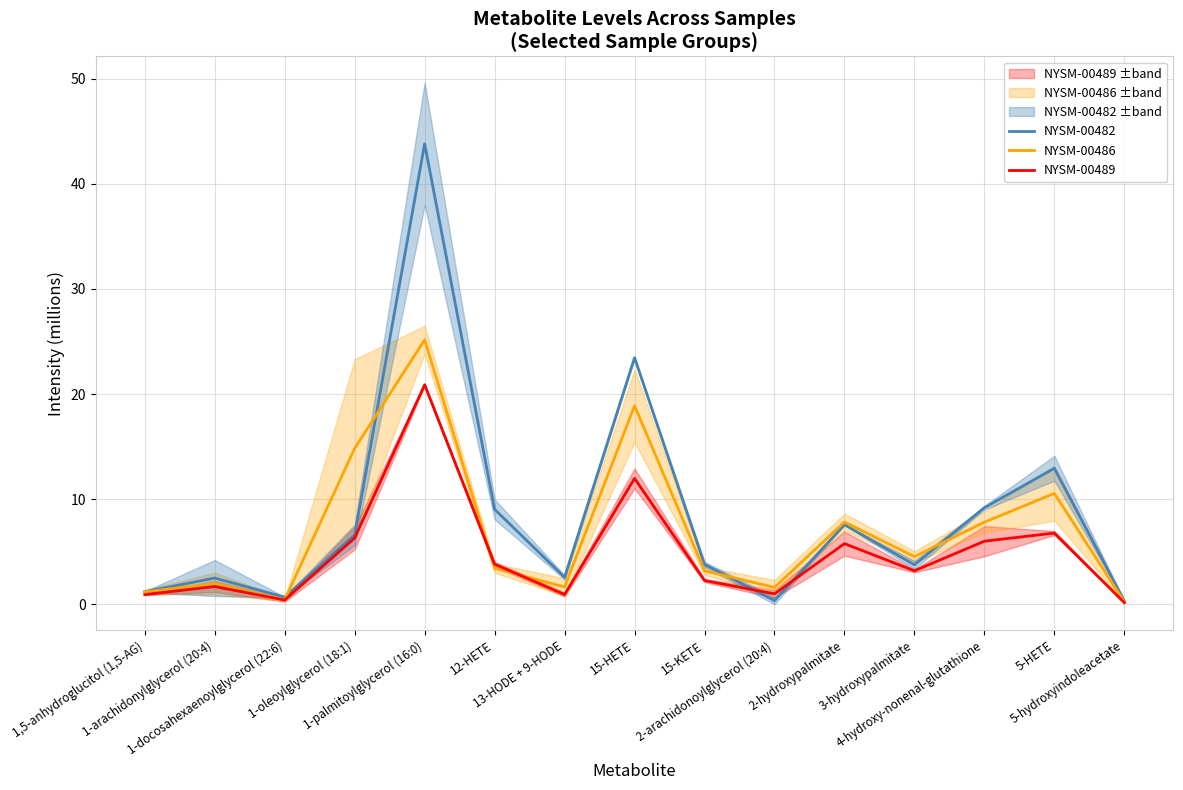

At which label does NYSM-00482 reach its peak?

1-palmitoylglycerol (16:0)